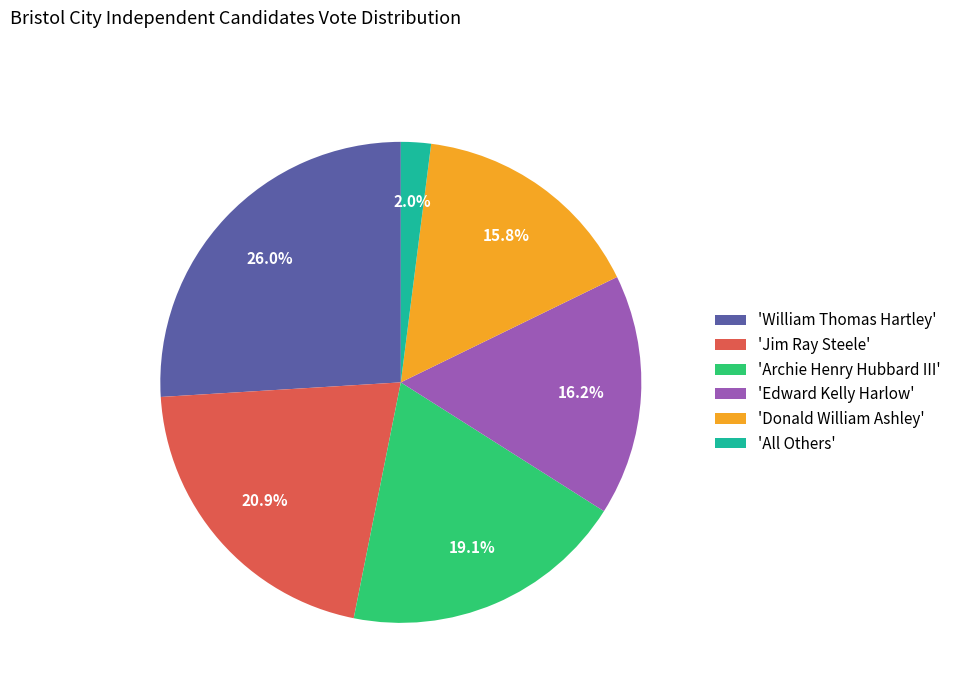

What percentage do 'Jim Ray Steele' and 'Edward Kelly Harlow' together represent?

37.1%